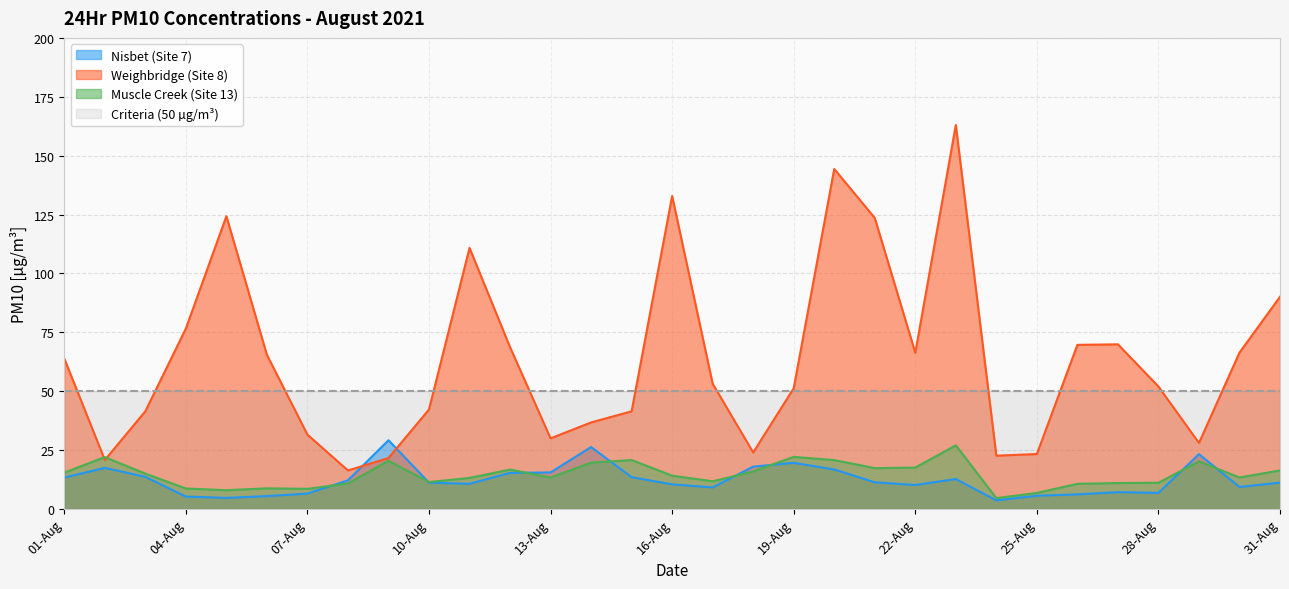

True or false: Weighbridge (Site 8) and Nisbet (Site 7) cross at least once.

True